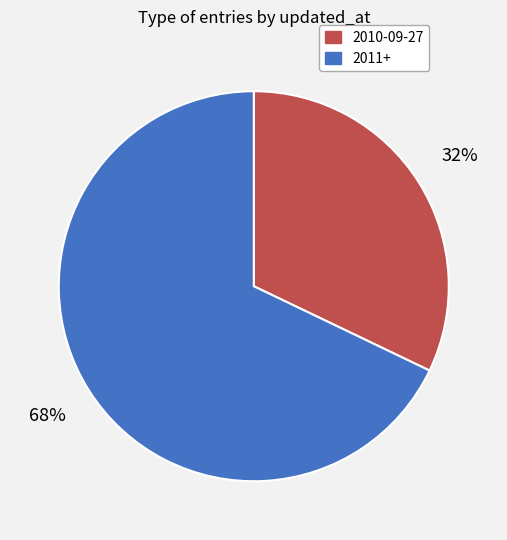

What is the ratio of the value at 2011+ to the value at 2010-09-27?

2.1